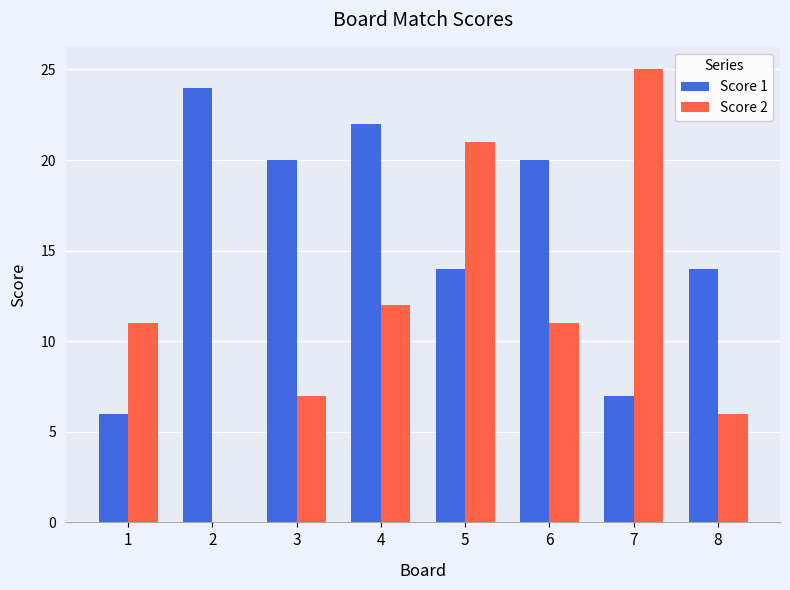

Reading right to left, what are all the values shown in this chart?

Score 1: 8=14	7=7	6=20	5=14	4=22	3=20	2=24	1=6
Score 2: 8=6	7=25	6=11	5=21	4=12	3=7	2=0	1=11